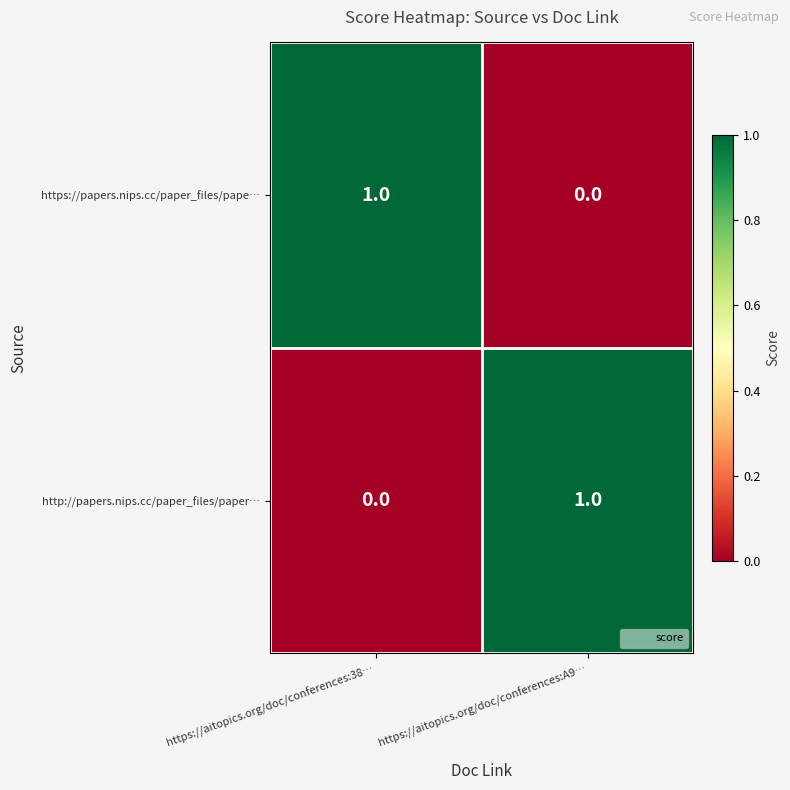

Reading right to left, list all the values displayed in this chart.

https://papers.nips.cc/paper_files/pape…: https://aitopics.org/doc/conferences:A9…=0	https://aitopics.org/doc/conferences:38…=1
http://papers.nips.cc/paper_files/paper…: https://aitopics.org/doc/conferences:A9…=1	https://aitopics.org/doc/conferences:38…=0